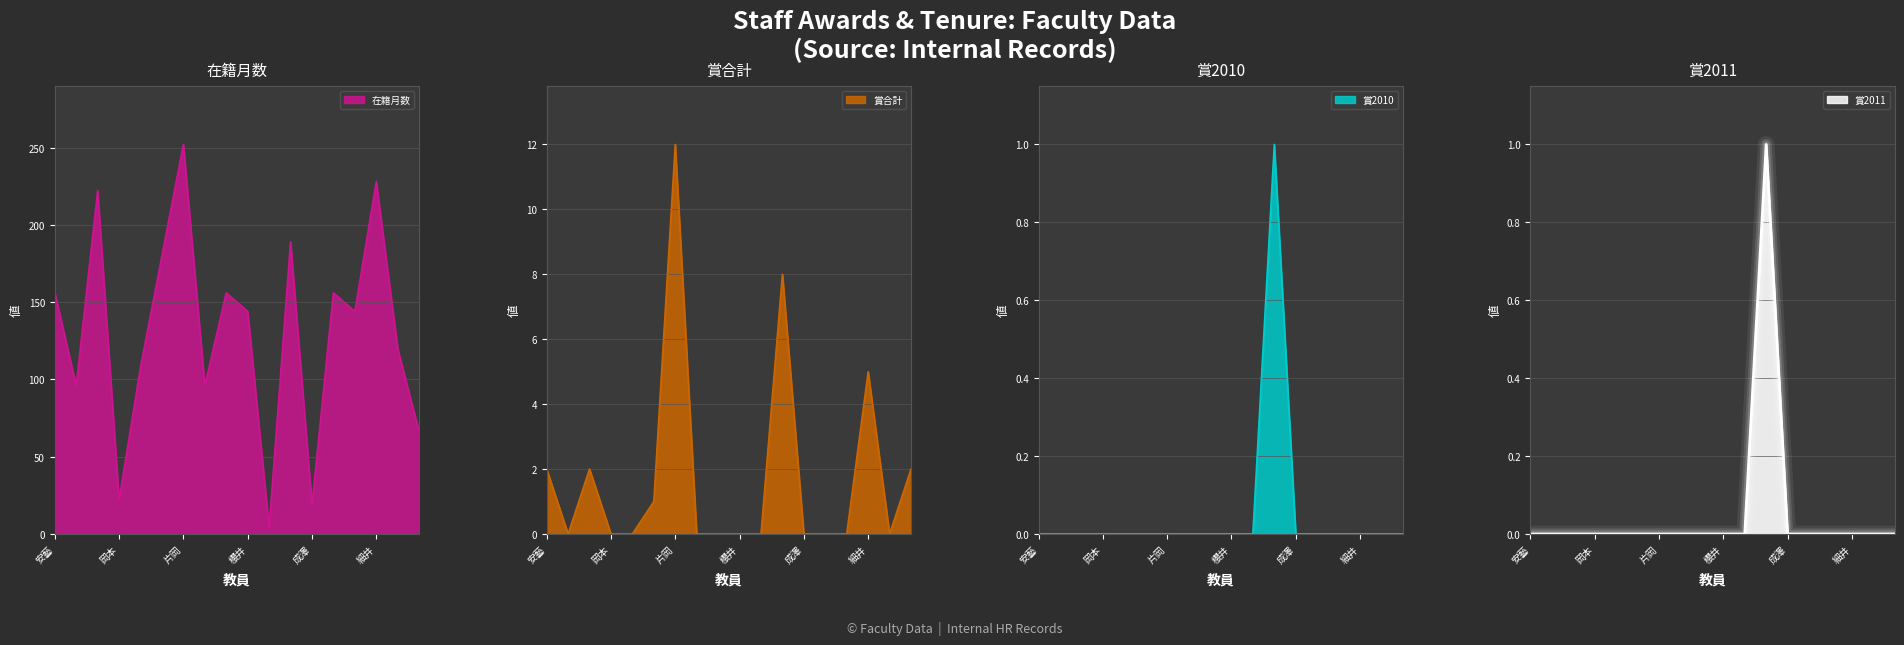

True or false: 在籍月数 and 賞2011 intersect in this chart.

False